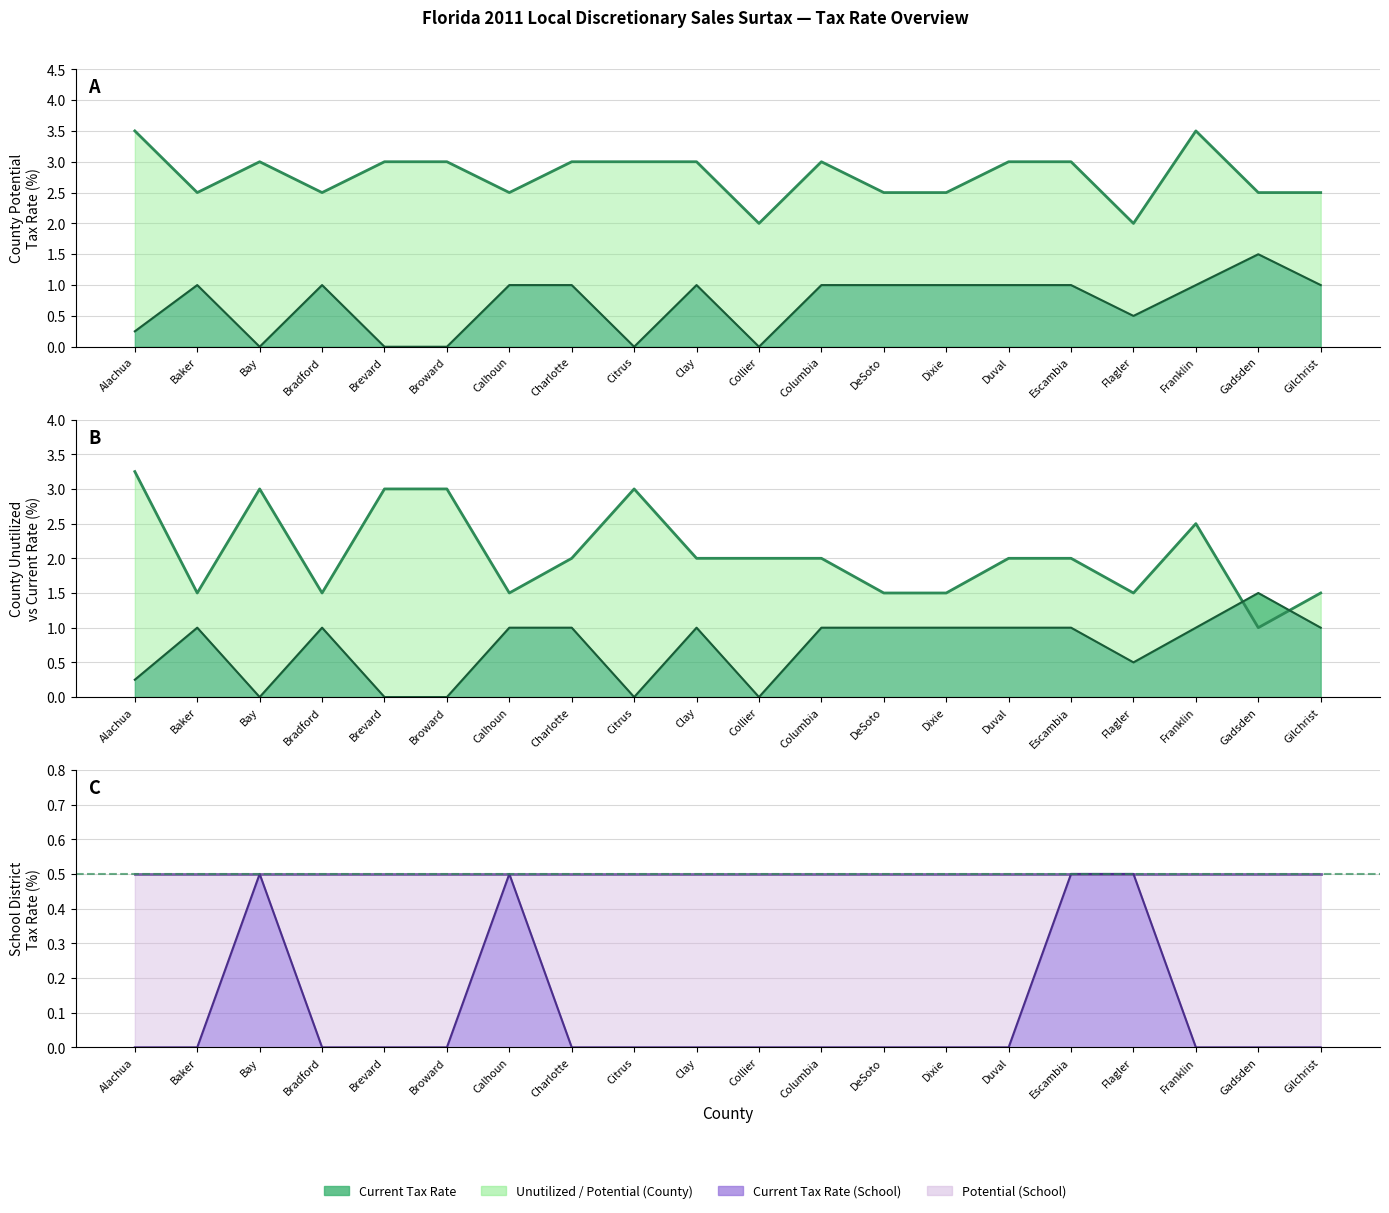

Which series changed the most between Broward and Gilchrist?

Unutilized Tax Rate (County)